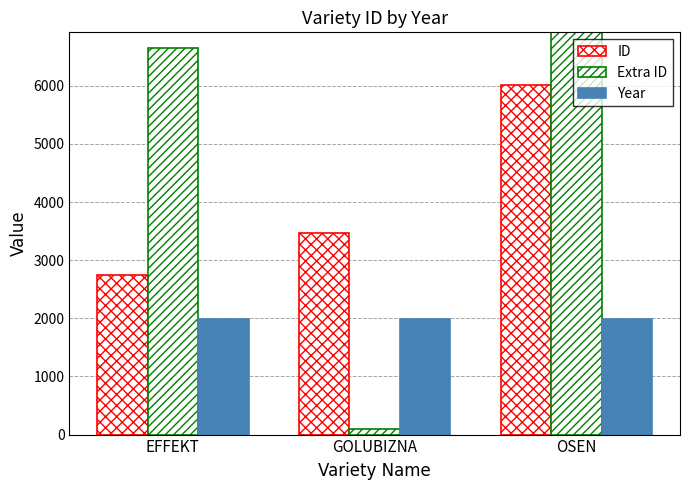

How many values in the Year series are below 1995?

1